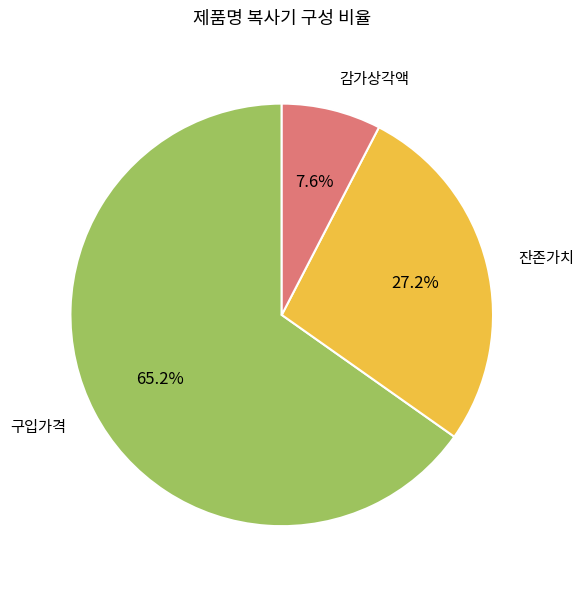

To the nearest percent, what is the average slice percentage?

33%